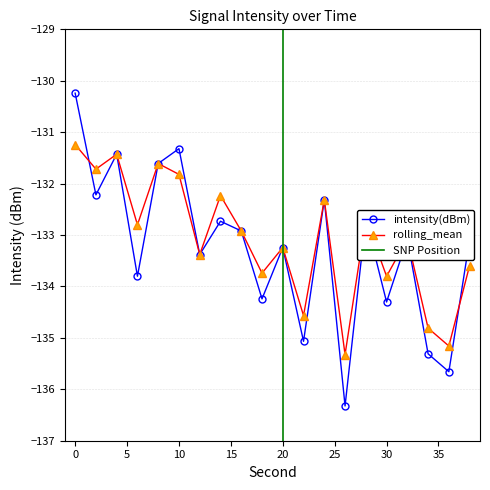

At how many categories does at least one series exceed -136?

20